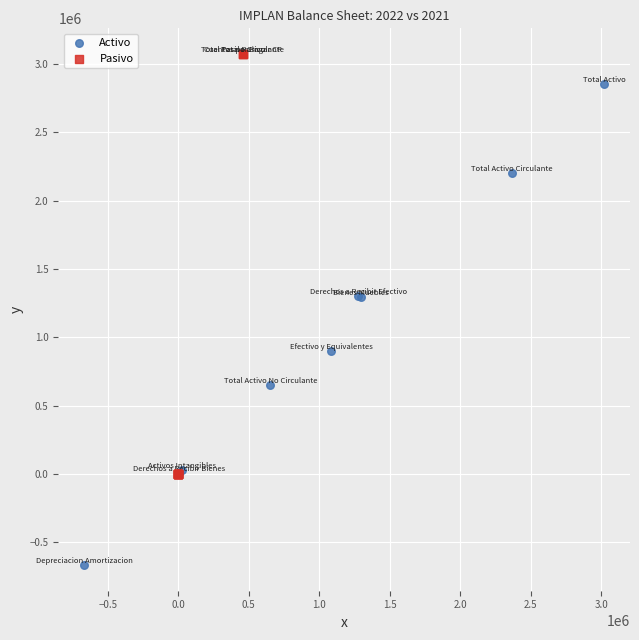

Which series contains the highest Y value?

Pasivo